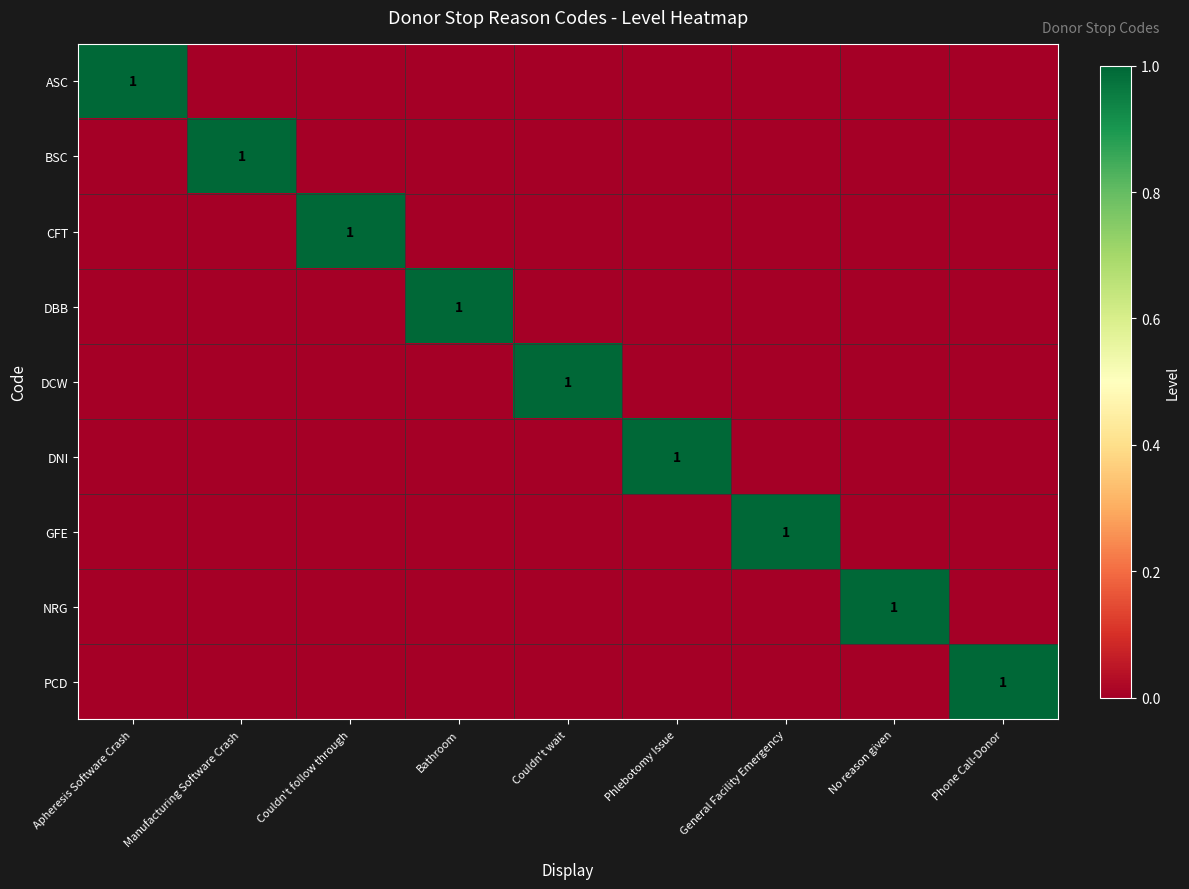

At which label is DNI closest to 0?

Apheresis Software Crash